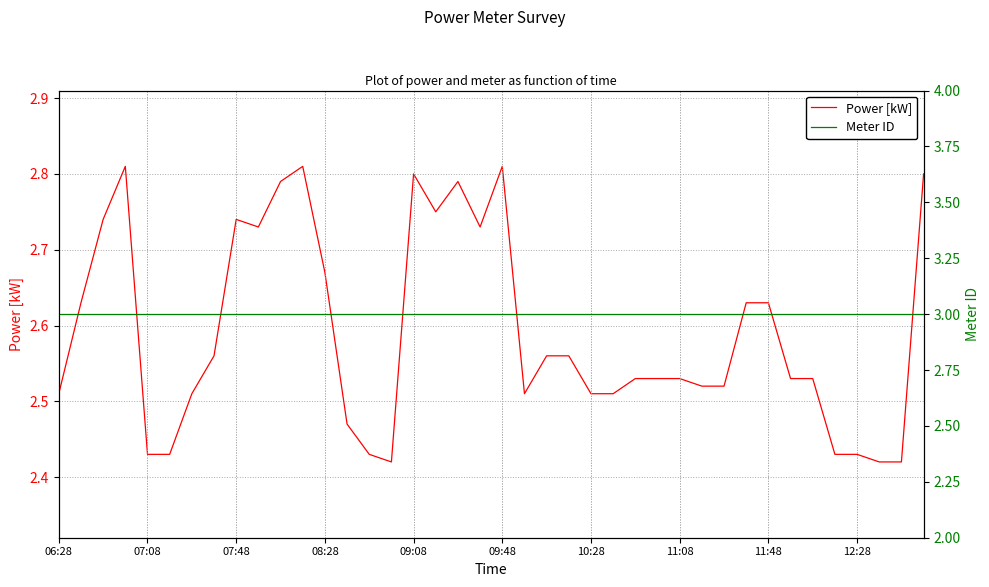

True or false: Power [kW] has a value of 1.0 at 07:08.

False